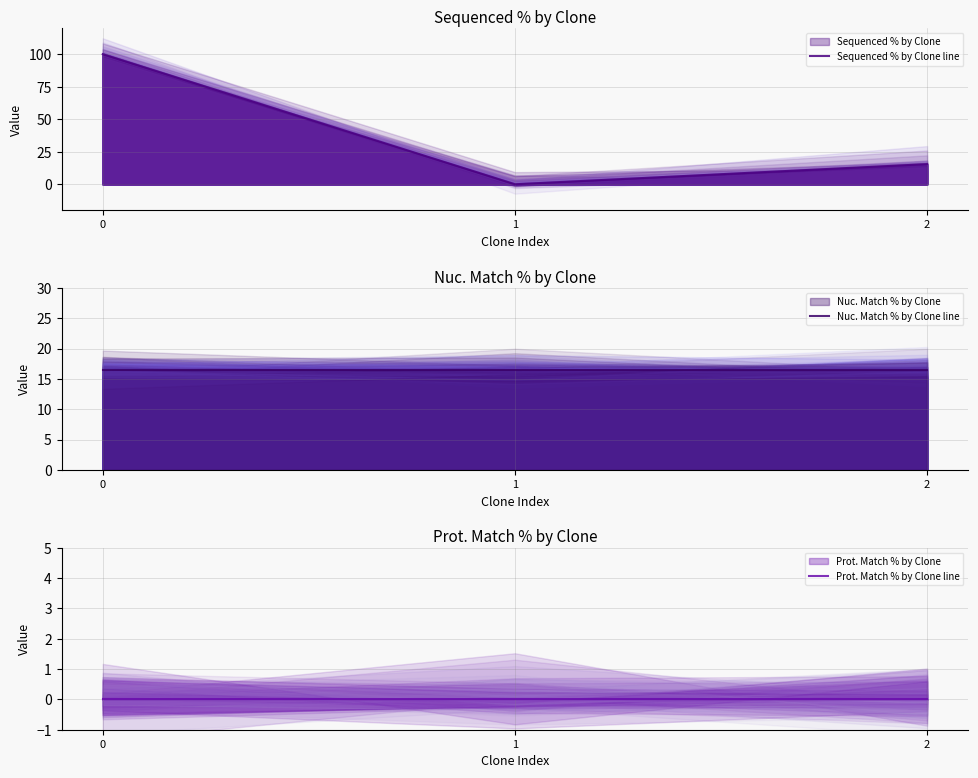

Count the number of categories in the chart.

3